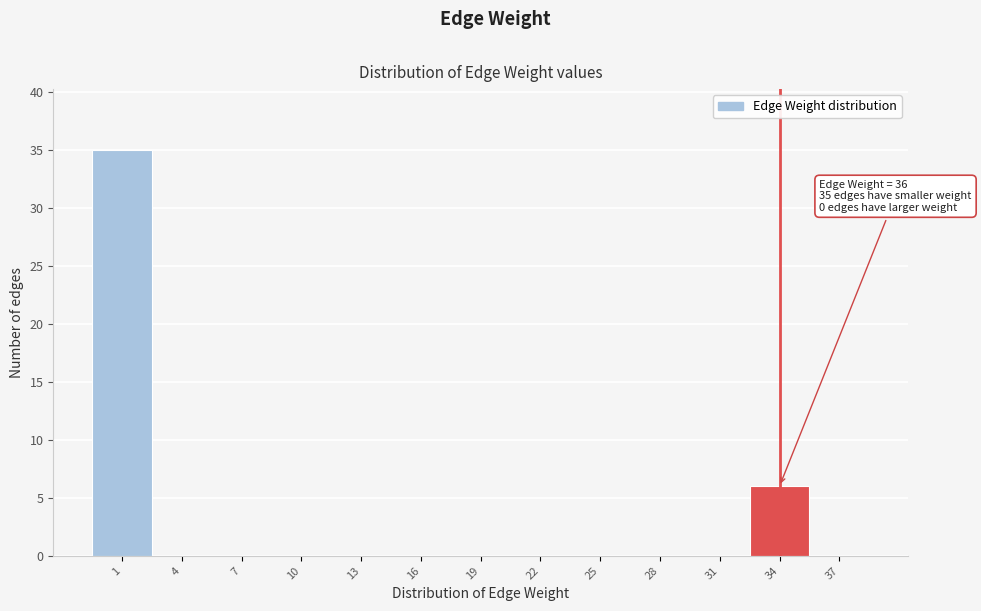

Reading left to right, extract all data points from this chart.

1=35	4=0	7=0	10=0	13=0	16=0	19=0	22=0	25=0	28=0	31=0	34=6	37=0